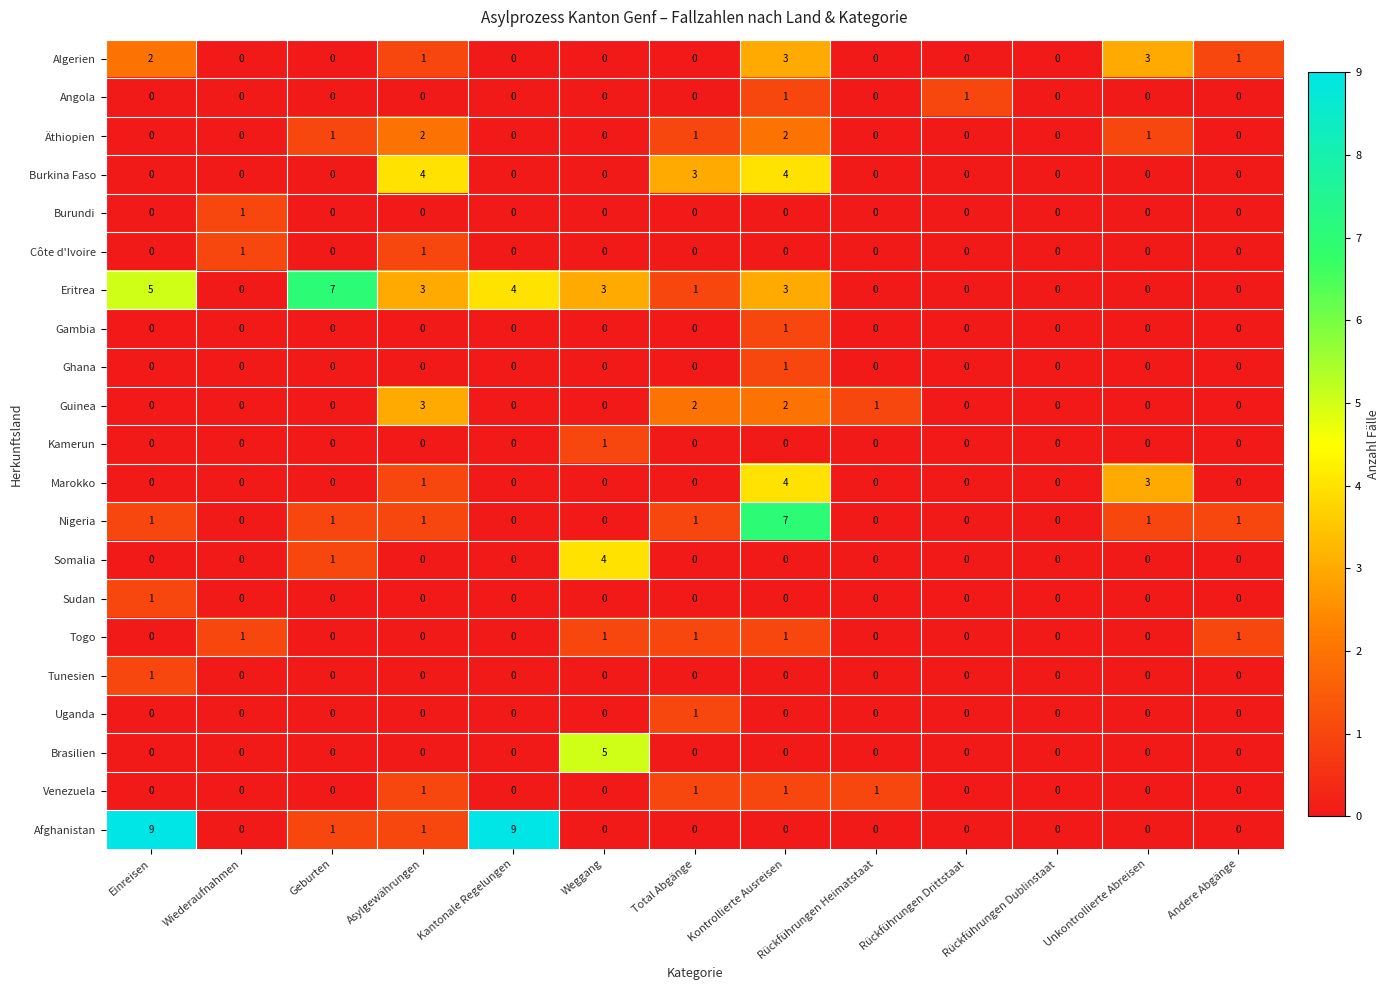

Which series has the largest total across all categories?

Eritrea